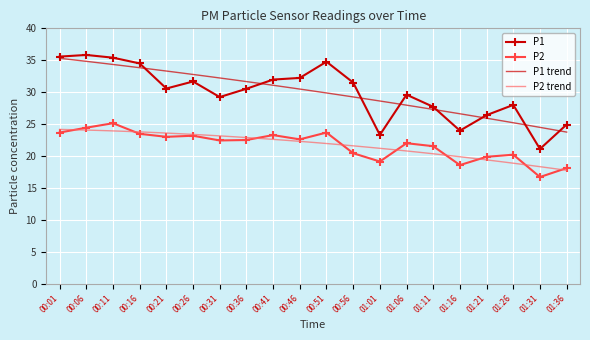

What is the label of the 6th point from the left?

00:26